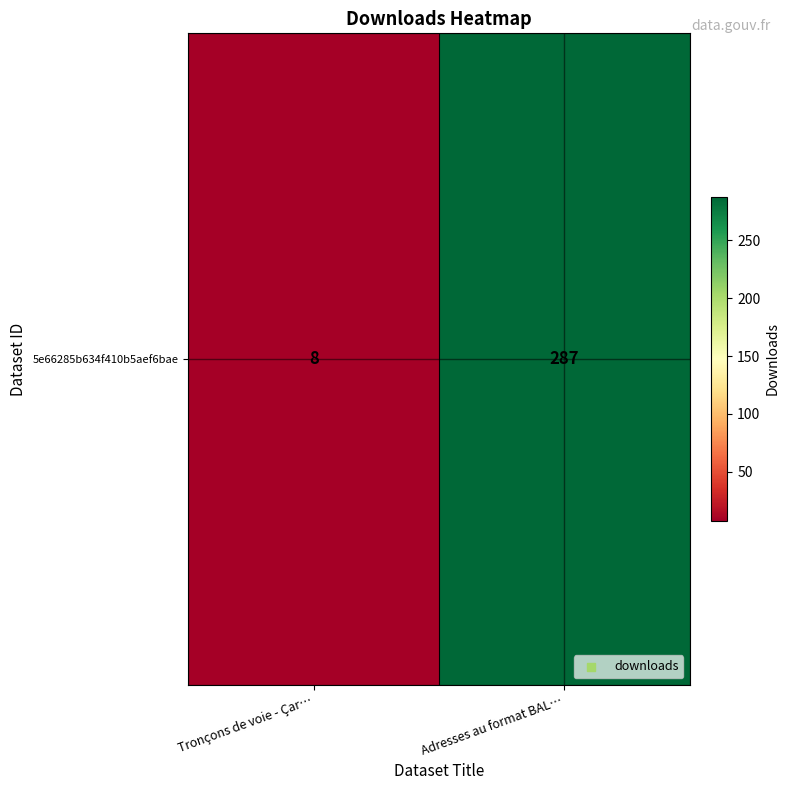

At which label is the value closest to 147?

Tronçons de voie - Çar…